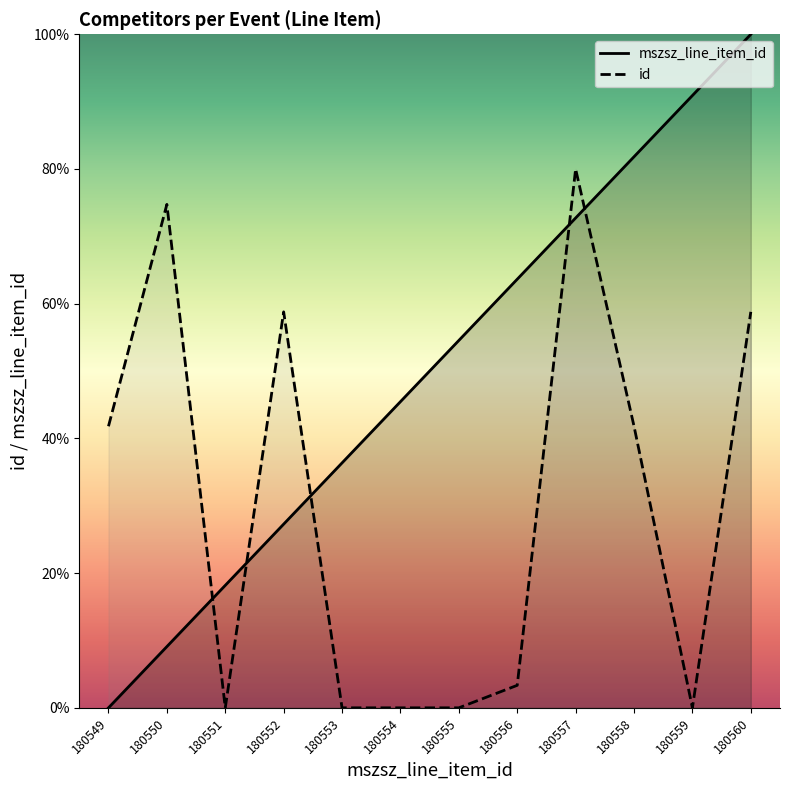

At which label does id first exceed 41?

180549